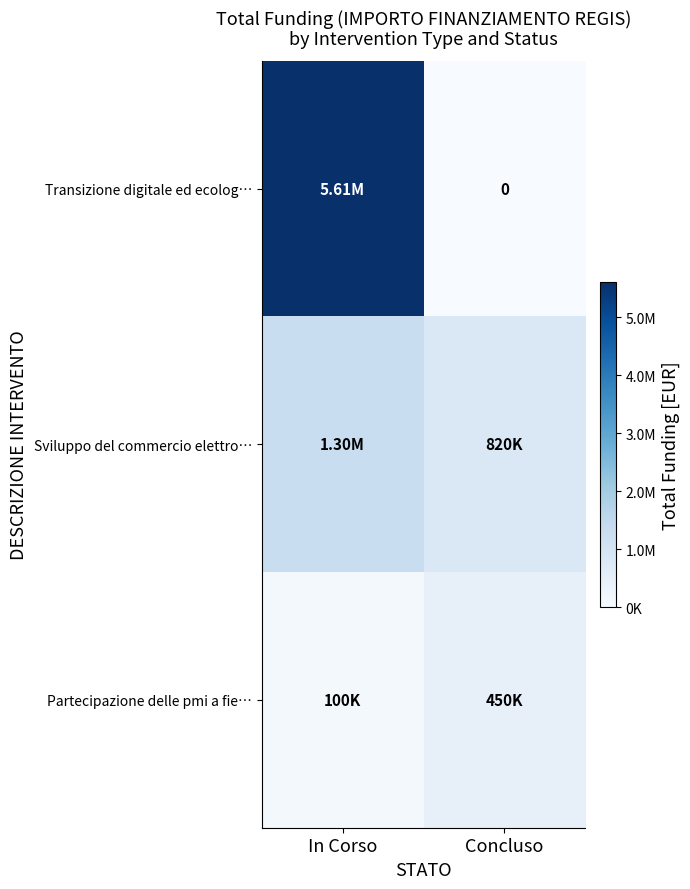

How many data points in Sviluppo del commercio elettro… are less than 1300000?

1